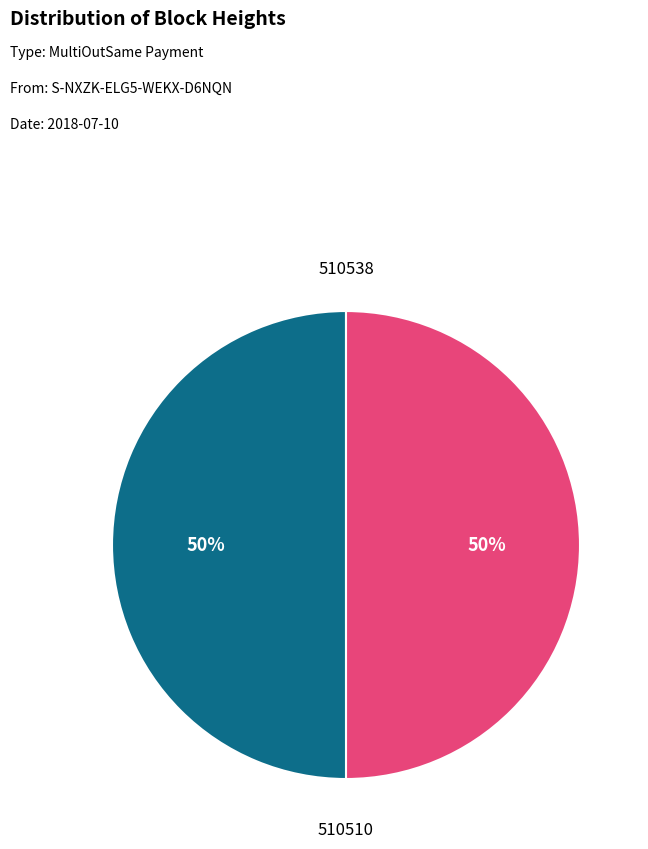

How many segments does this pie chart have?

2